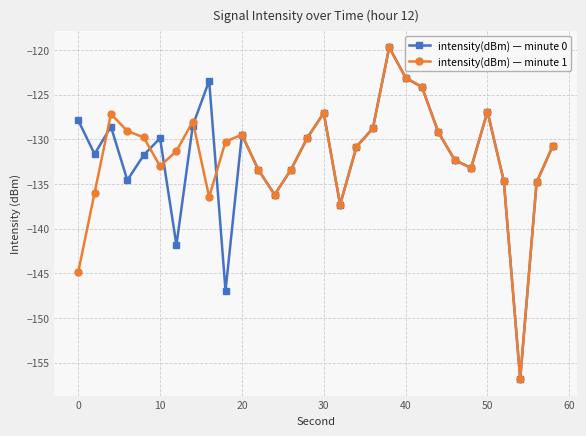

How many interior local peaks does the intensity(dBm) — minute 0 series have?

7